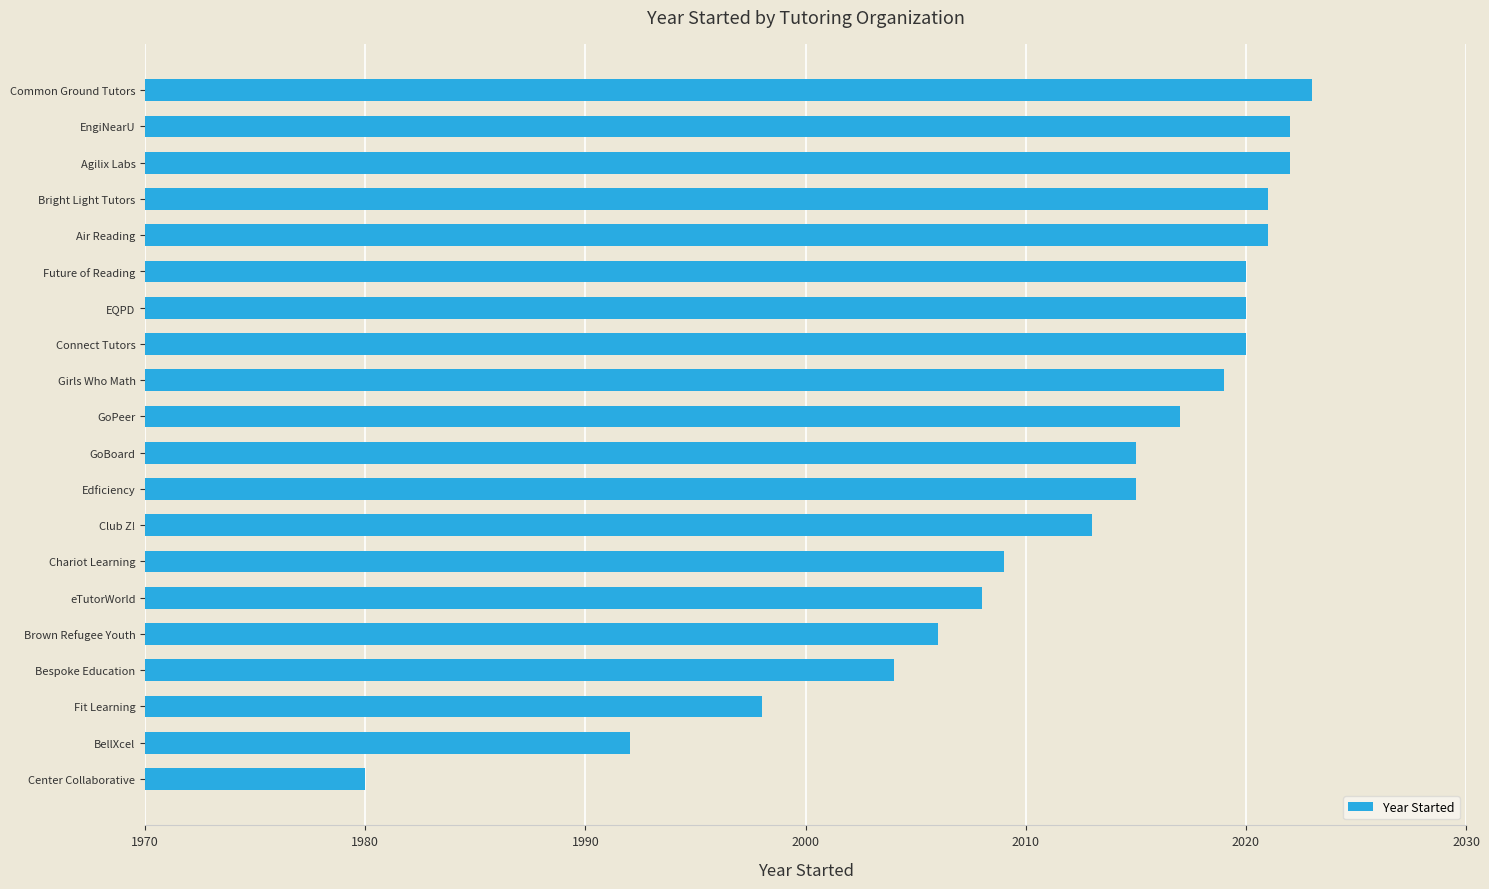

Which label corresponds to the largest value in the chart?

Common Ground Tutors